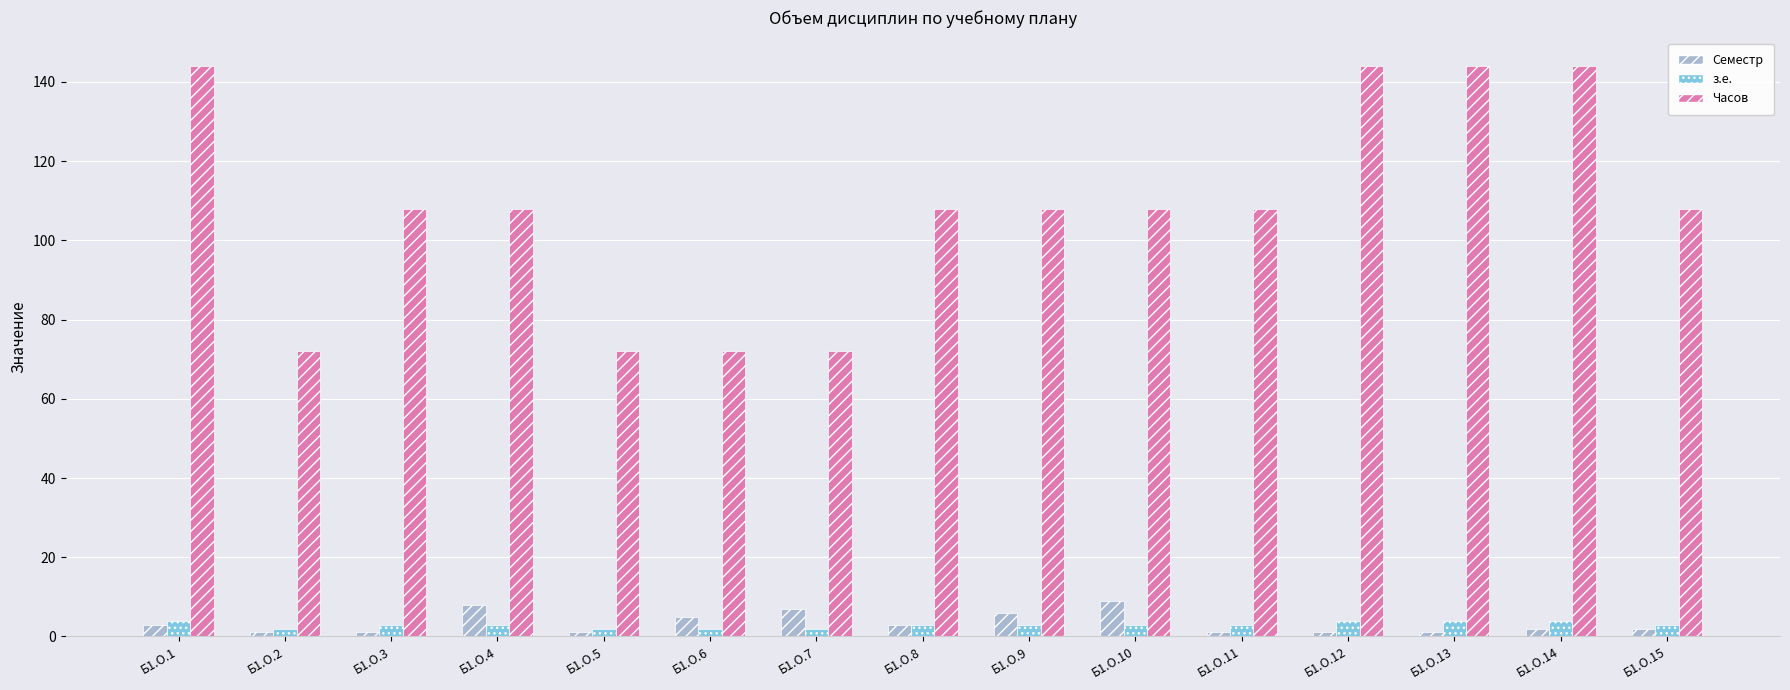

What is the sum of all з.е. values?

45